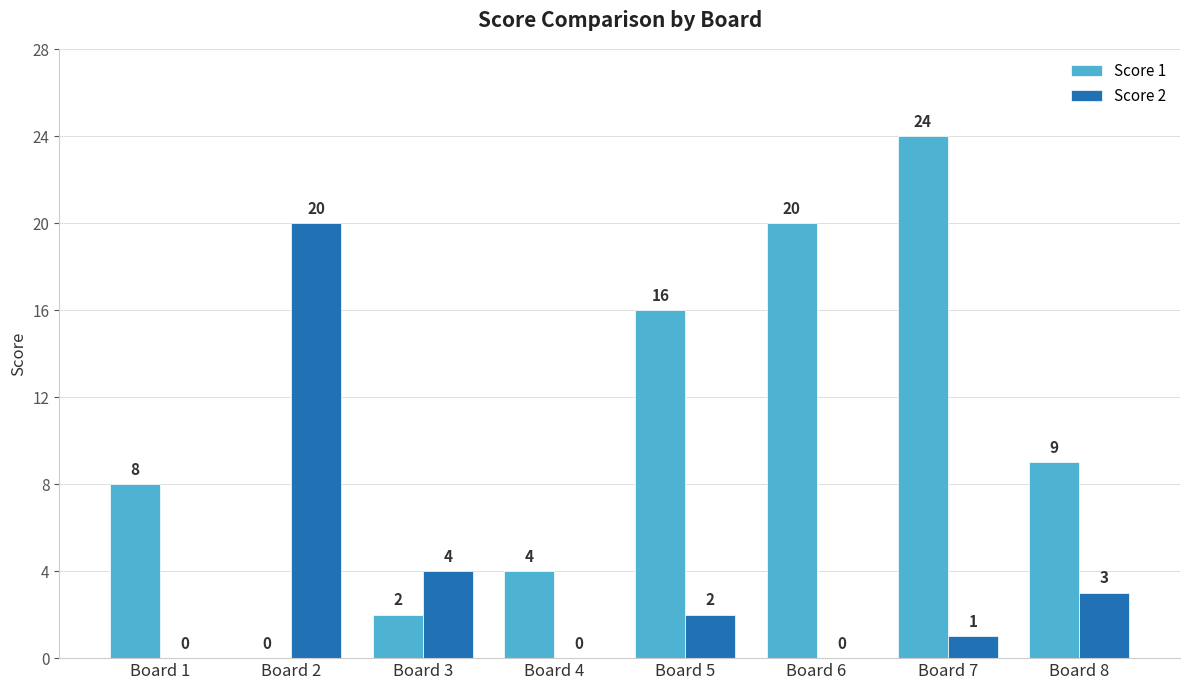

What are all the series names shown in the legend?

Score 1, Score 2